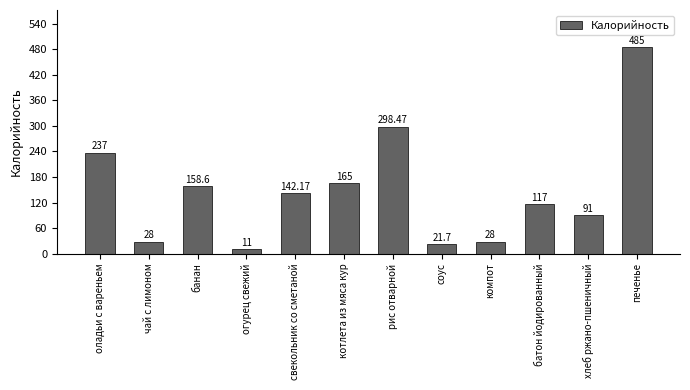

Reading right to left, list all the values displayed in this chart.

печенье=485.0	хлеб ржано-пшеничный=91.0	батон йодированный=117.0	компот=28.0	соус=21.7	рис отварной=298.5	котлета из мяса кур=165.0	свекольник со сметаной=142.2	огурец свежий=11.0	банан=158.6	чай с лимоном=28.0	оладьи с вареньем=237.0